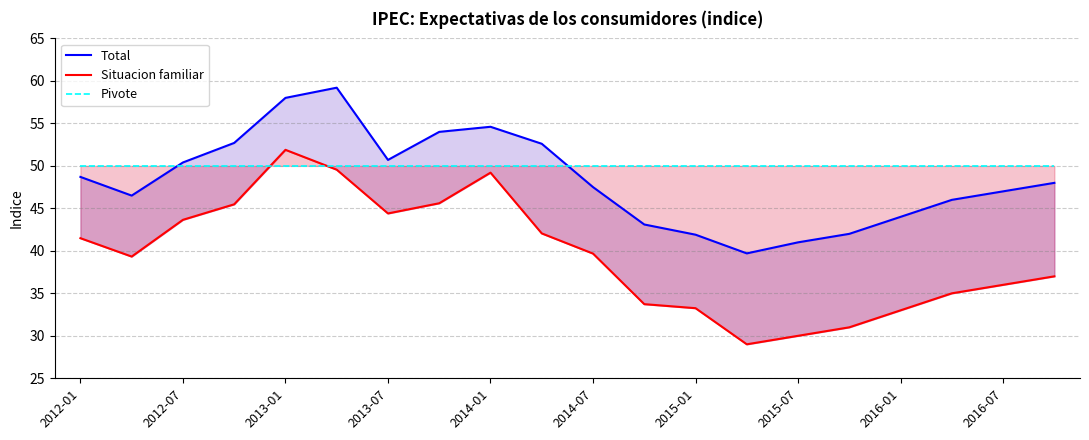

Is this an area chart (filled region under the line)?

No